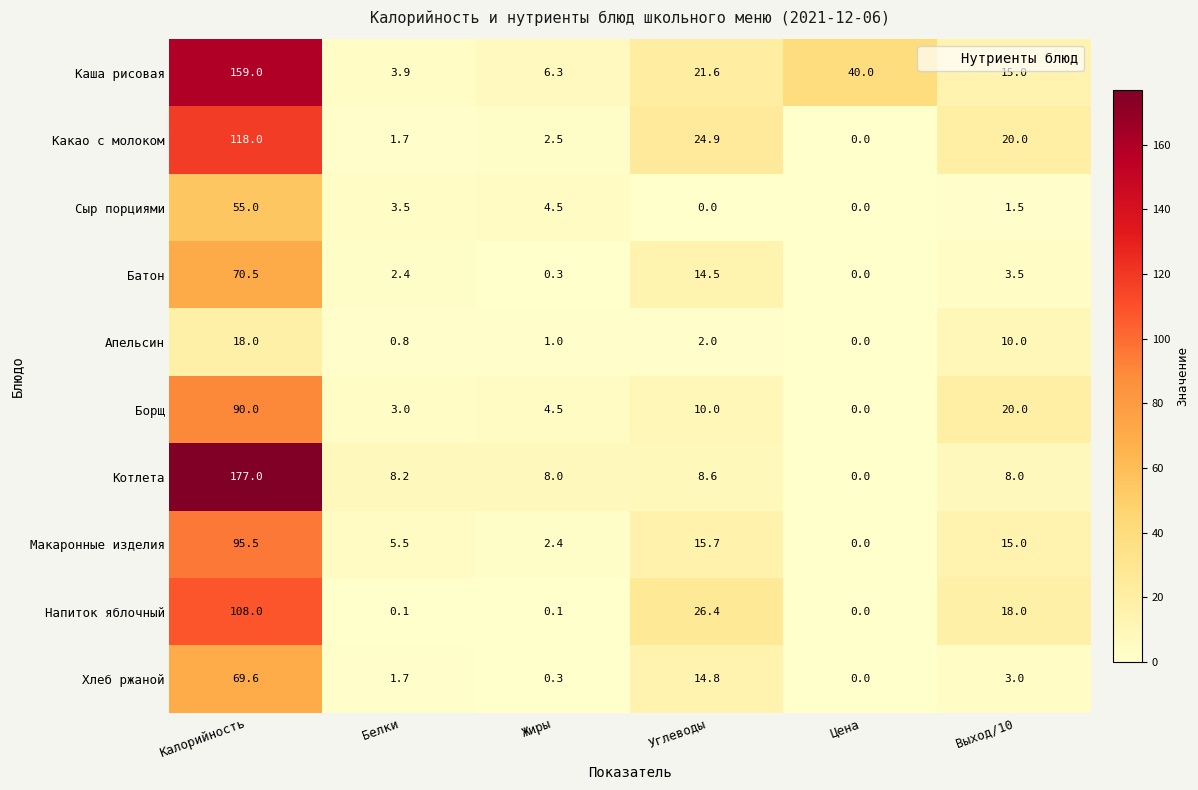

List the labels in order of Борщ value, smallest first.

Цена, Белки, Жиры, Углеводы, Выход/10, Калорийность